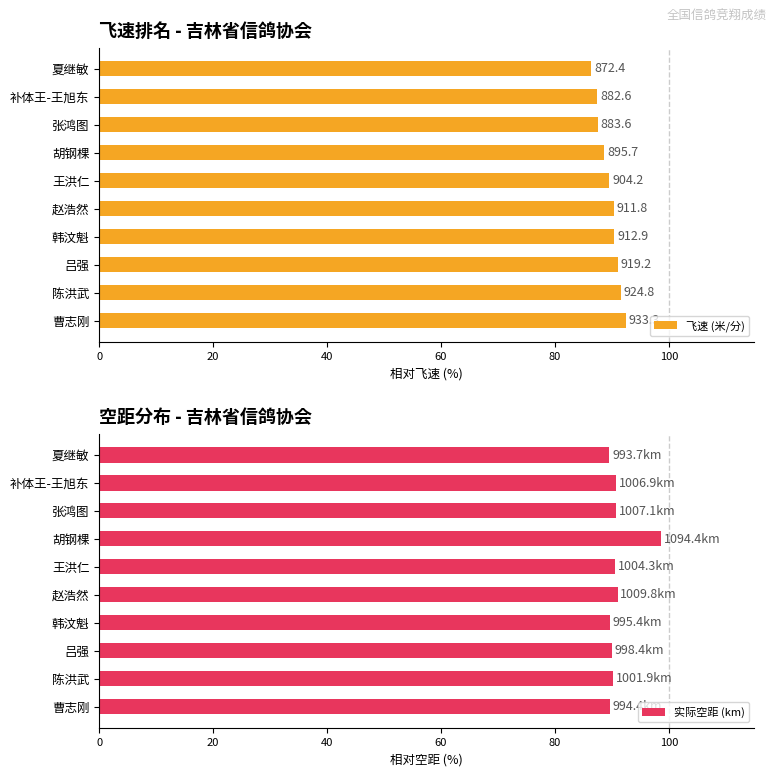

At which label does 实际空距 (km) reach its peak?

胡钢棵